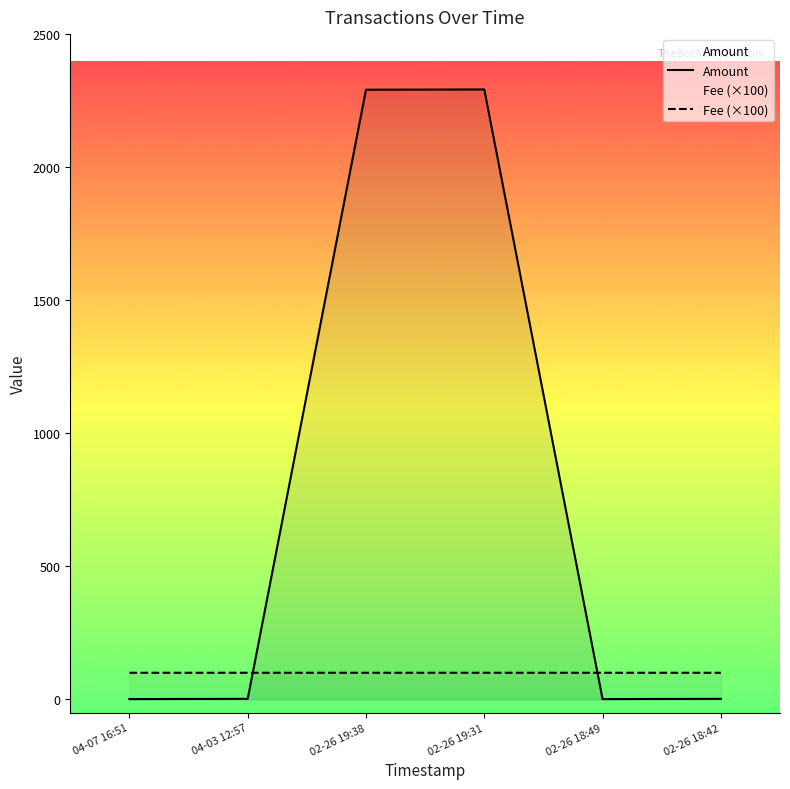

How many data points in Fee are above 100?

1